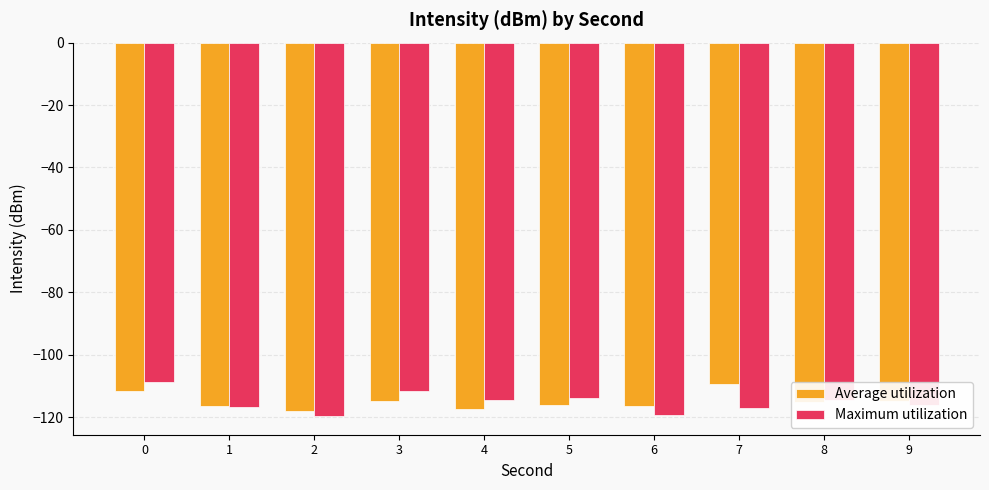

What is the spread (max minus min) of values at 0?

3.1